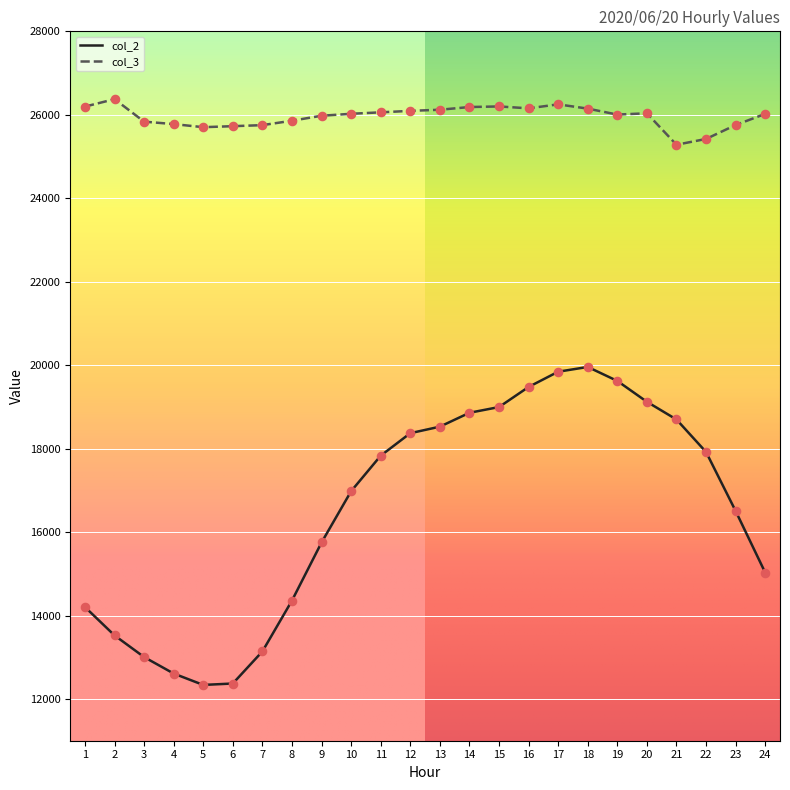

What are all the series names shown in the legend?

col_2, col_3